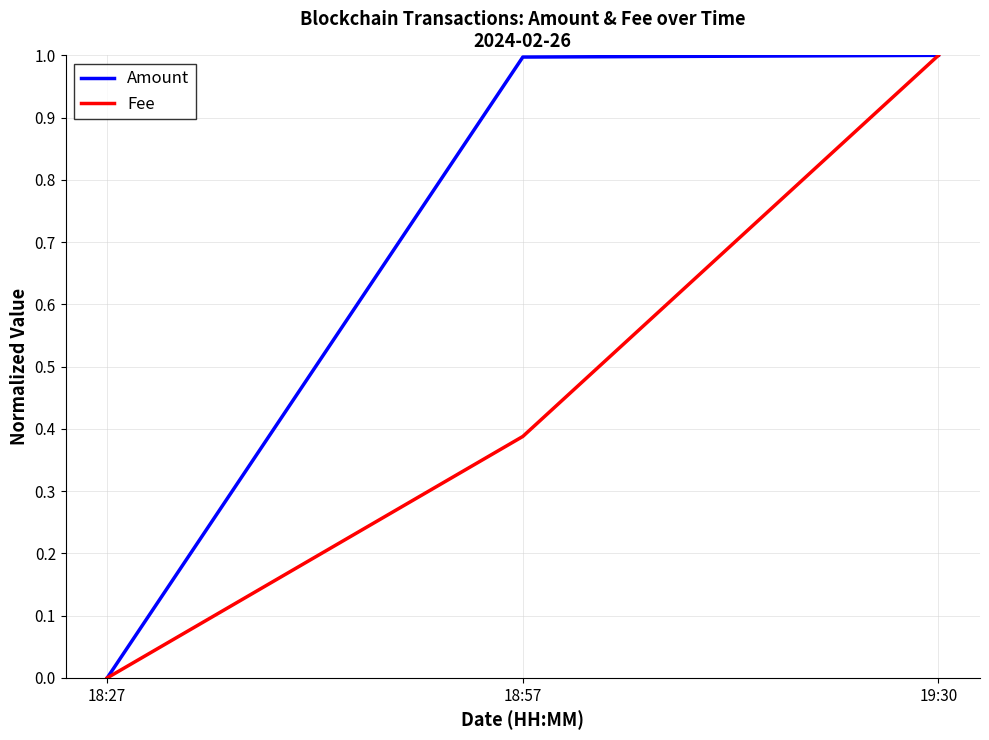

How many lines are shown in the chart?

2